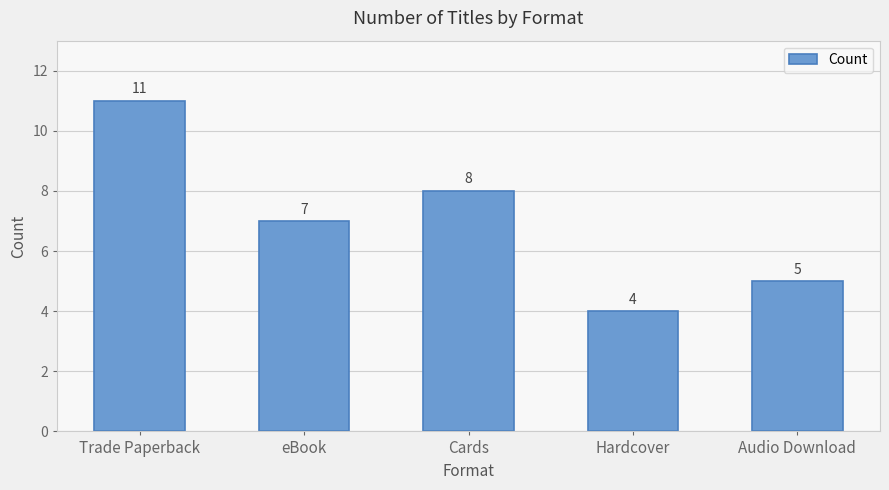

Which label corresponds to the largest value in the chart?

Trade Paperback